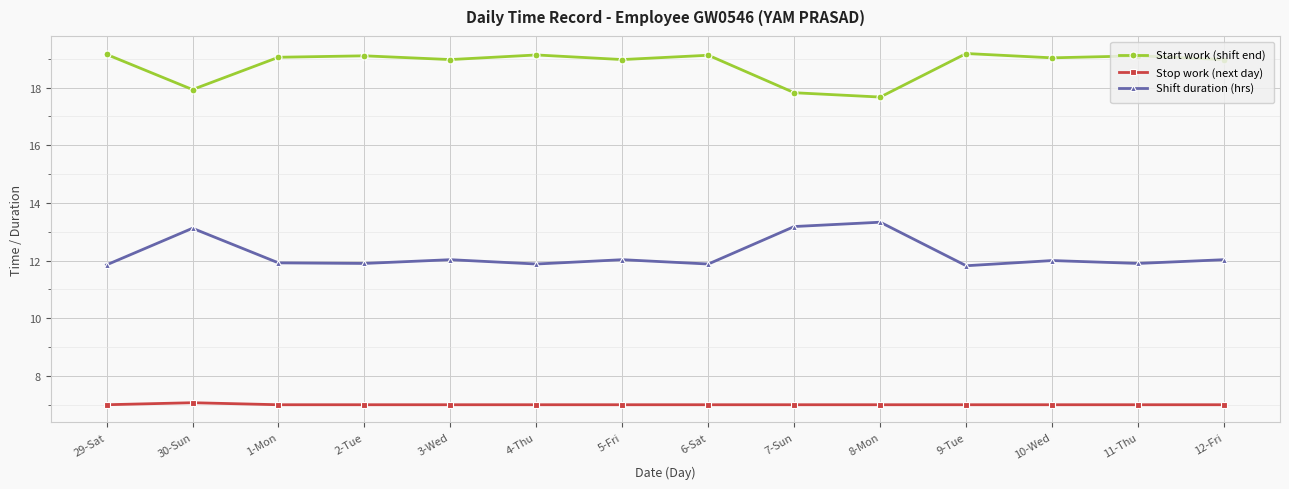

Is the value of Stop work (next day) at 11-Thu greater than the value of Shift duration (hrs) at 30-Sun?

No